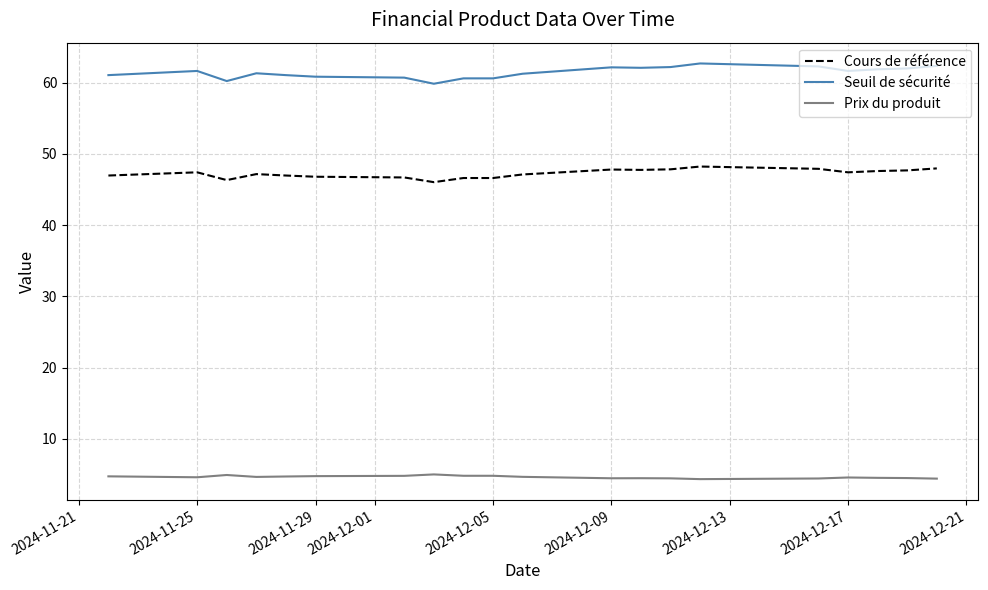

Which series has the largest total across all categories?

Seuil de sécurité